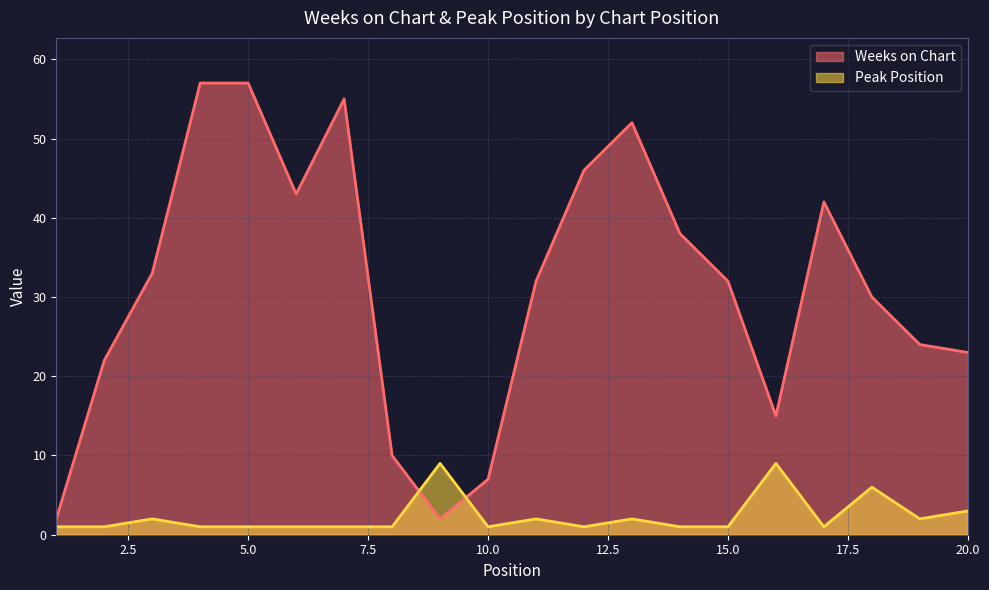

Reading left to right, transcribe all the data shown in this chart.

Weeks on Chart: 2	22	33	57	57	43	55	10	2	7	32	46	52	38	32	15	42	30	24	23
Peak Position: 1	1	2	1	1	1	1	1	9	1	2	1	2	1	1	9	1	6	2	3